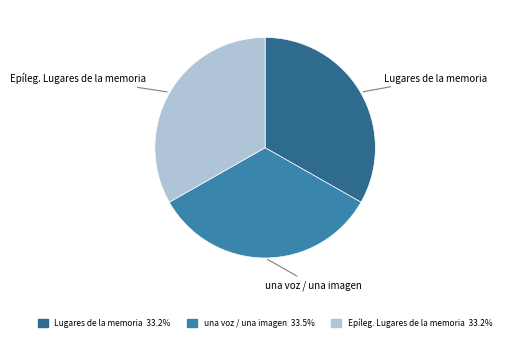

What is the ratio of the value at Lugares de la memoria to the value at una voz / una imagen?

1.0